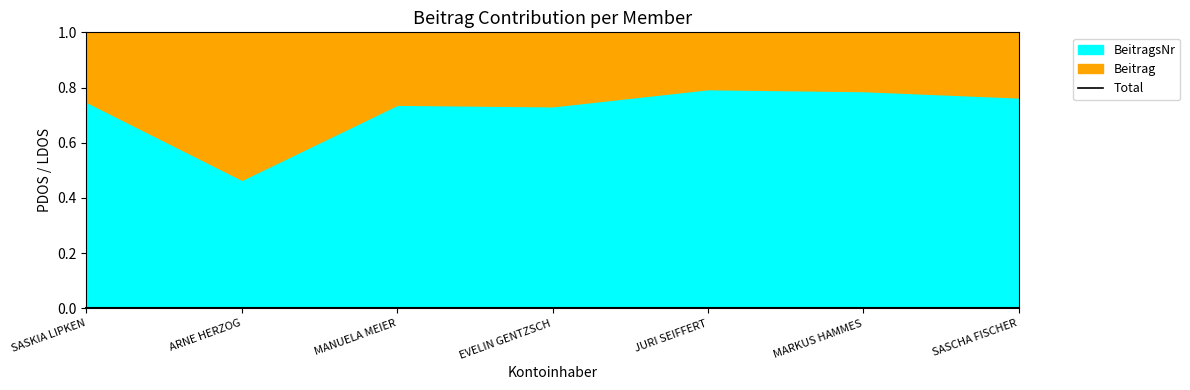

Reading left to right, what are all the values shown in this chart?

Beitrag: 75	250	75	75	50	50	50
BeitragsNr: 223	218	211	205	193	185	162